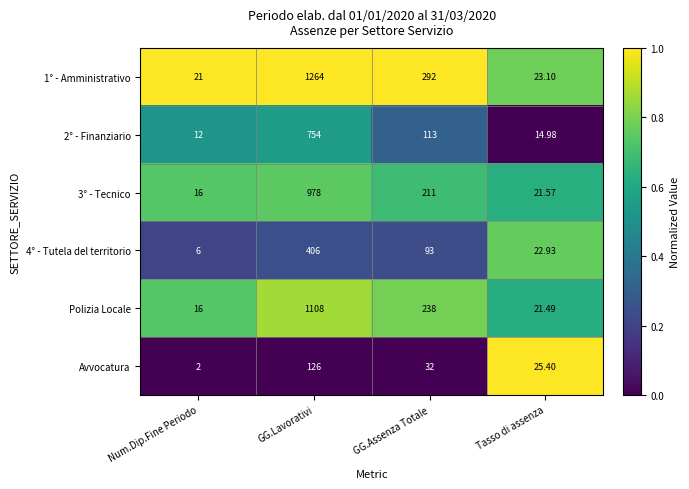

Between Num.Dip.Fine Periodo and Tasso di assenza, which series saw the biggest shift?

Avvocatura